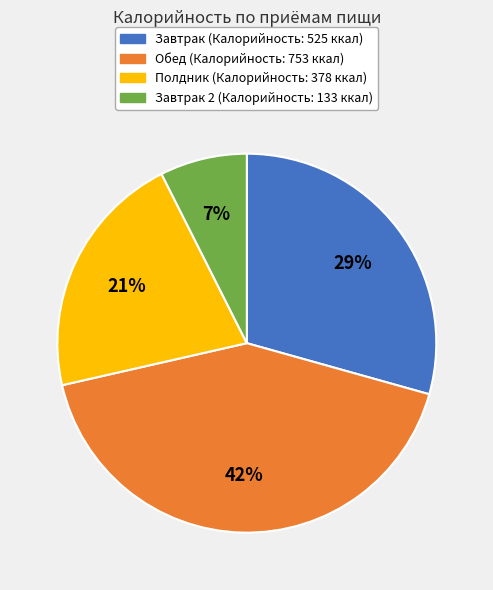

To the nearest percent, what is the difference between the largest and smallest slice percentages?

35%